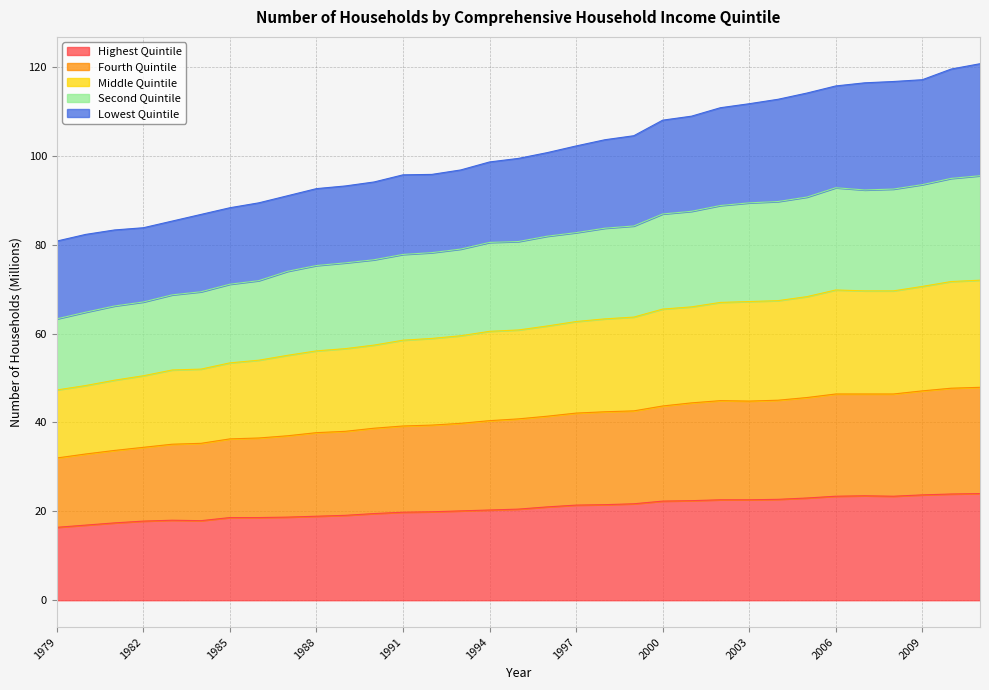

What is the smallest value displayed?

16.4